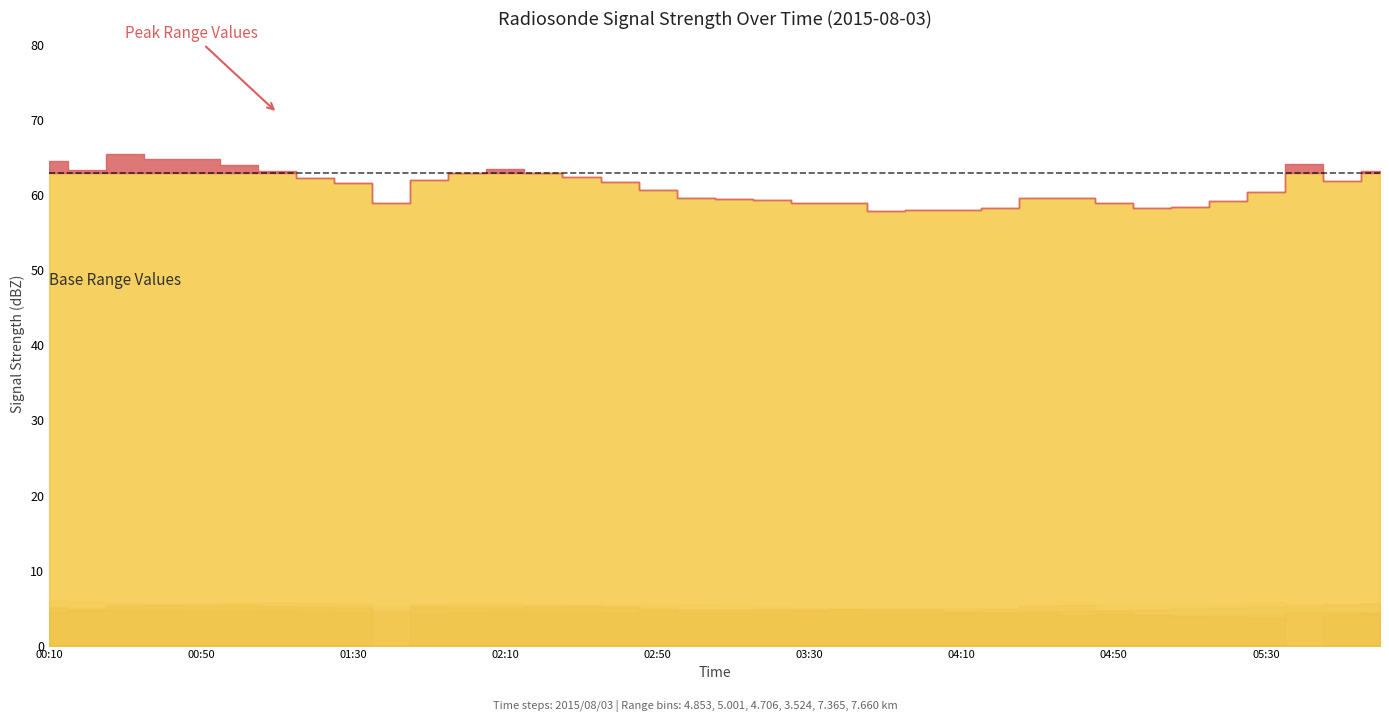

What is the value of the 4.853 point at the 7th from the left?

58.7